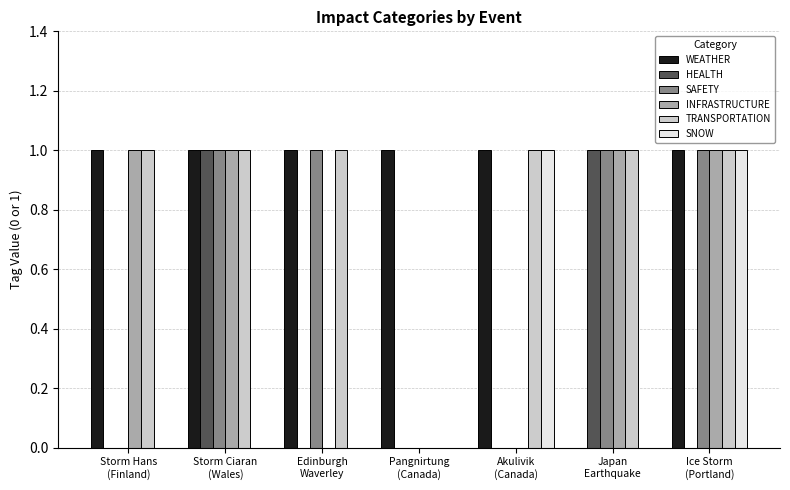

Is it true that WEATHER equals 1 at Pangnirtung
(Canada)?

True